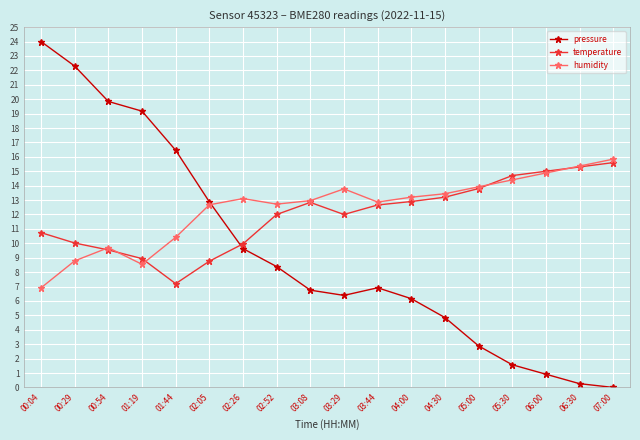

What is the label of the 8th point from the right?

03:44